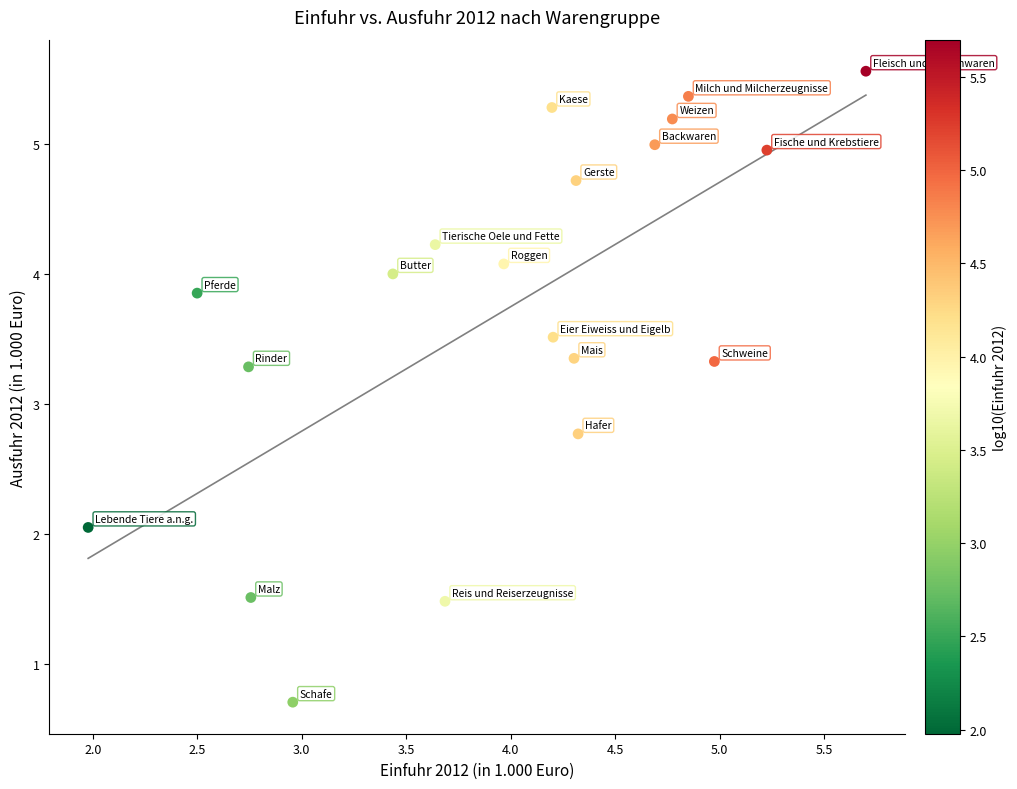

What Y value in the scatter plot is closest to 3?

2.8